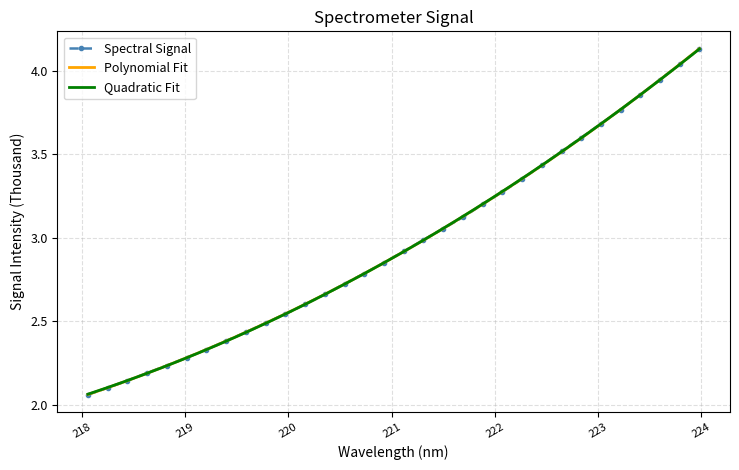

Reading left to right, transcribe all the data shown in this chart.

2.1	2.1	2.1	2.2	2.2	2.3	2.3	2.4	2.4	2.5	2.5	2.6	2.7	2.7	2.8	2.9	2.9	3.0	3.1	3.1	3.2	3.3	3.4	3.4	3.5	3.6	3.7	3.8	3.9	3.9	4.0	4.1